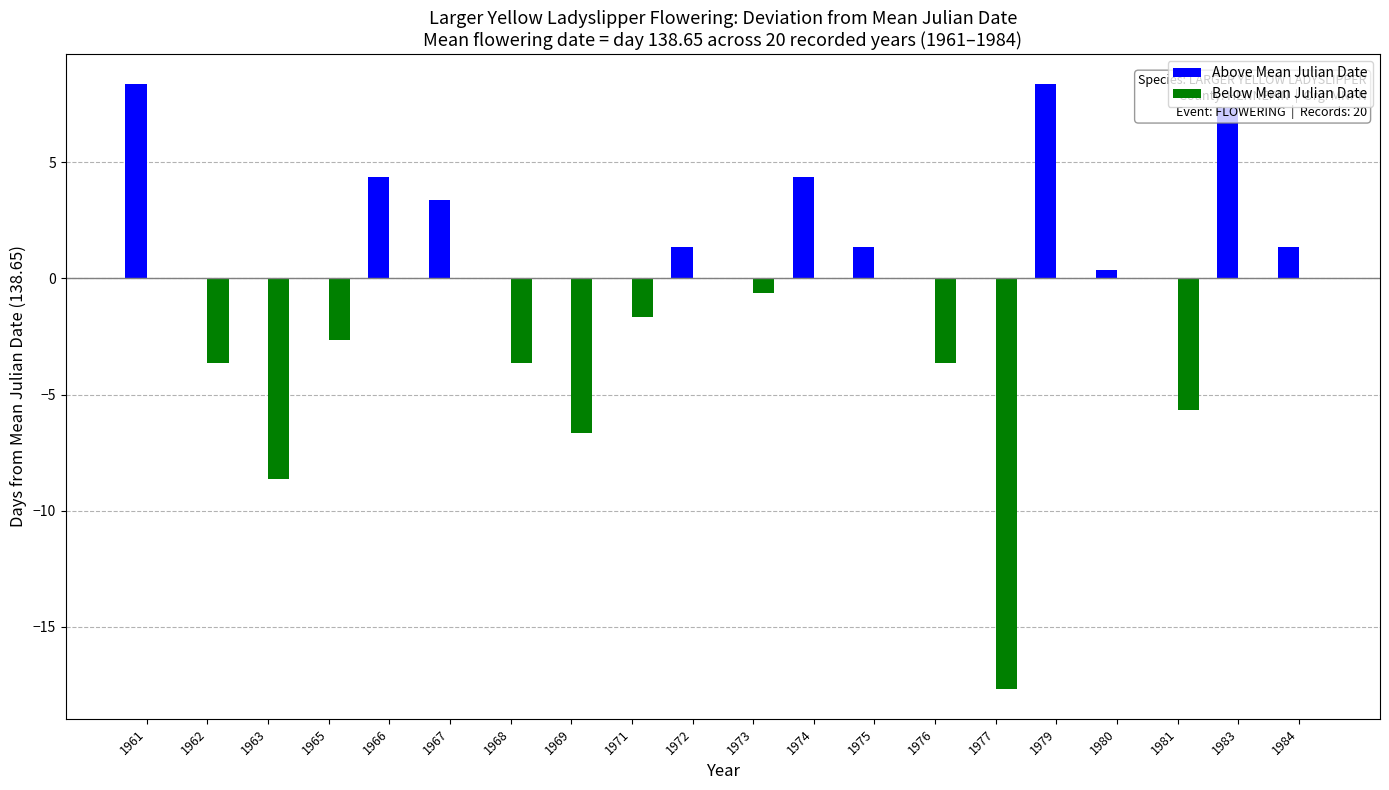

Between 1977 and 1979, which series saw the biggest shift?

Below Mean Julian Date